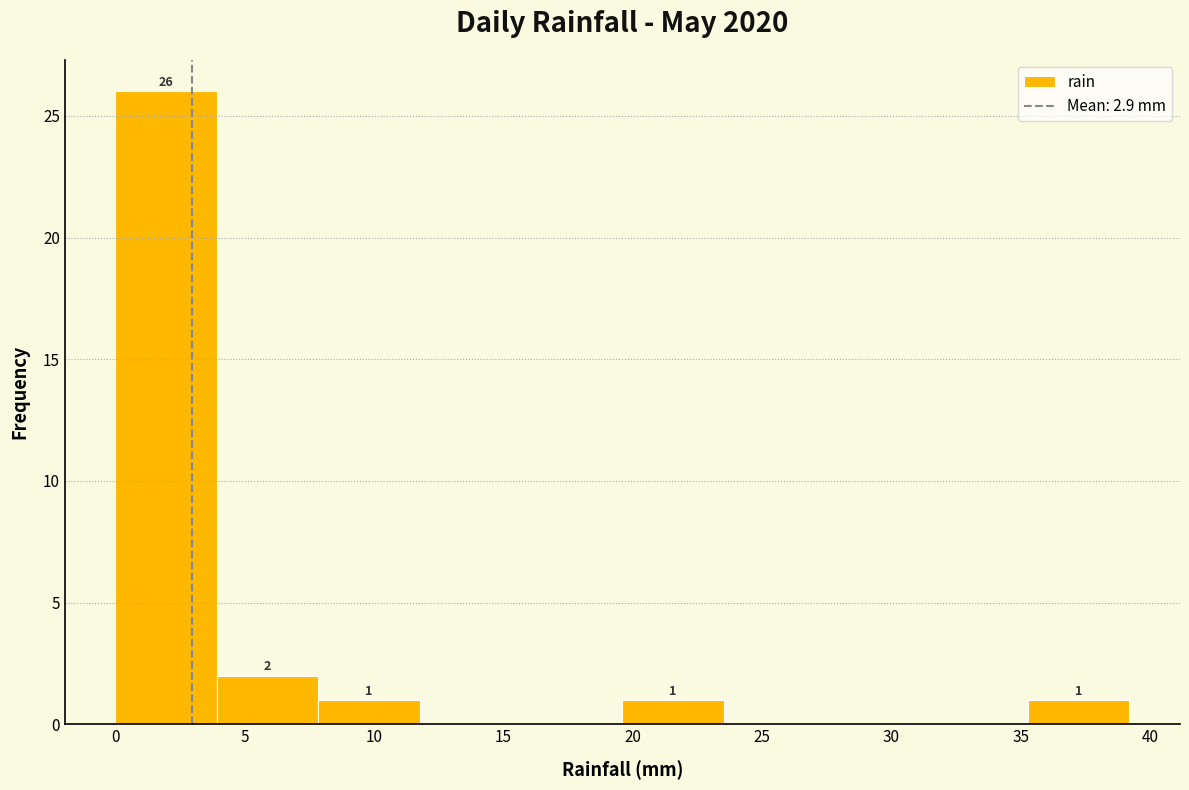

Over which range of the x-axis is the bar tallest?

0.0 to 4.0